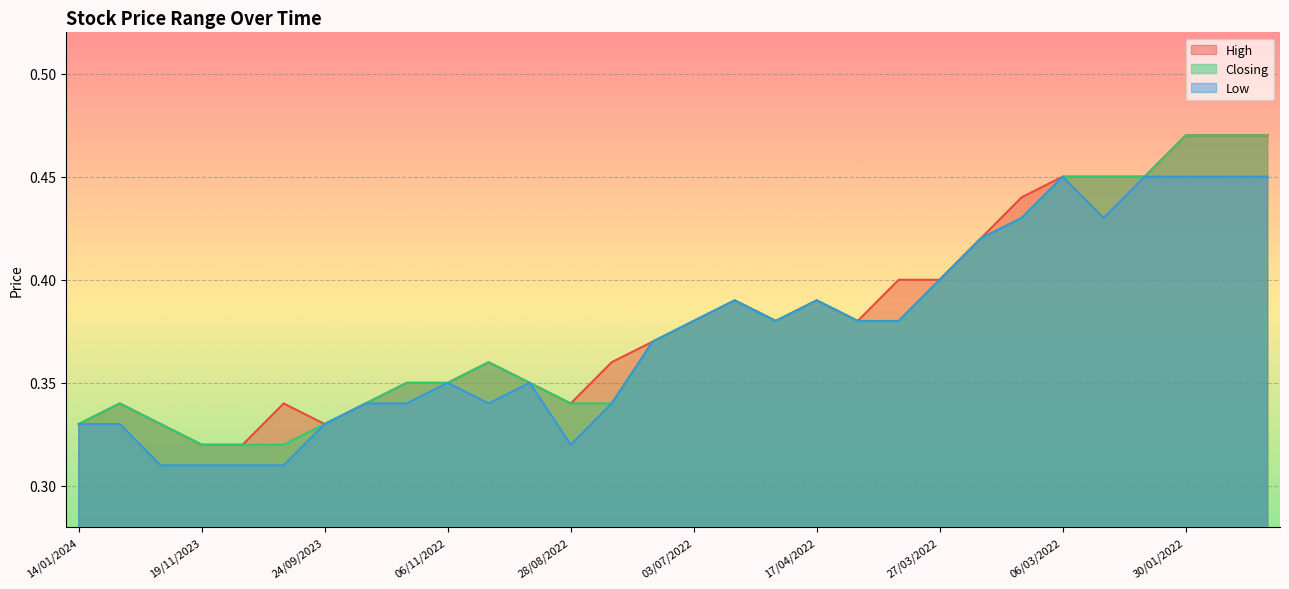

What is the greatest value displayed?

0.5